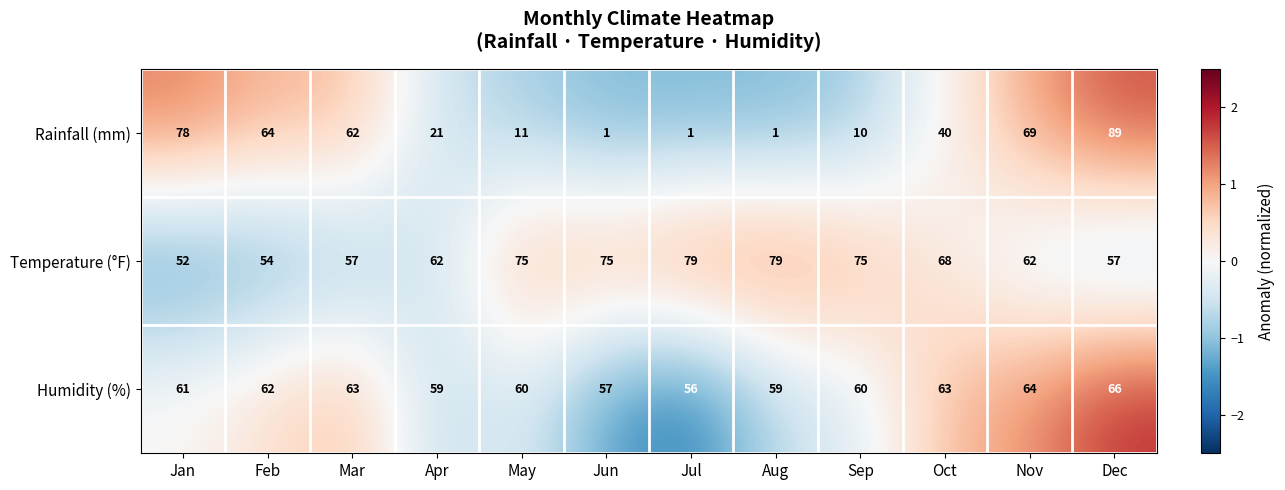

At which label does Humidity (%) reach its minimum?

Jul